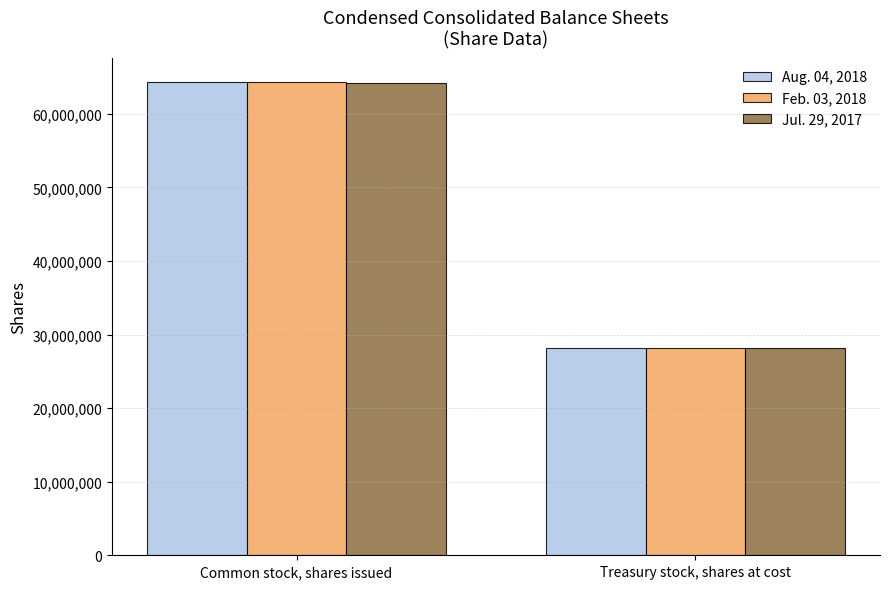

What is the total value across all series at Treasury stock, shares at cost?

84455564